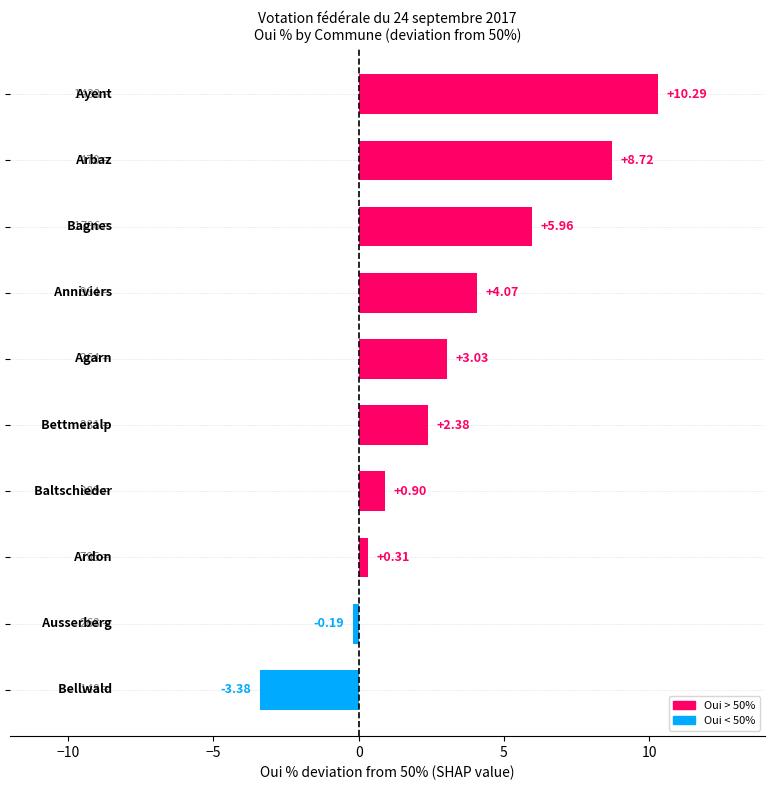

What is the difference between the maximum and minimum values?

13.7